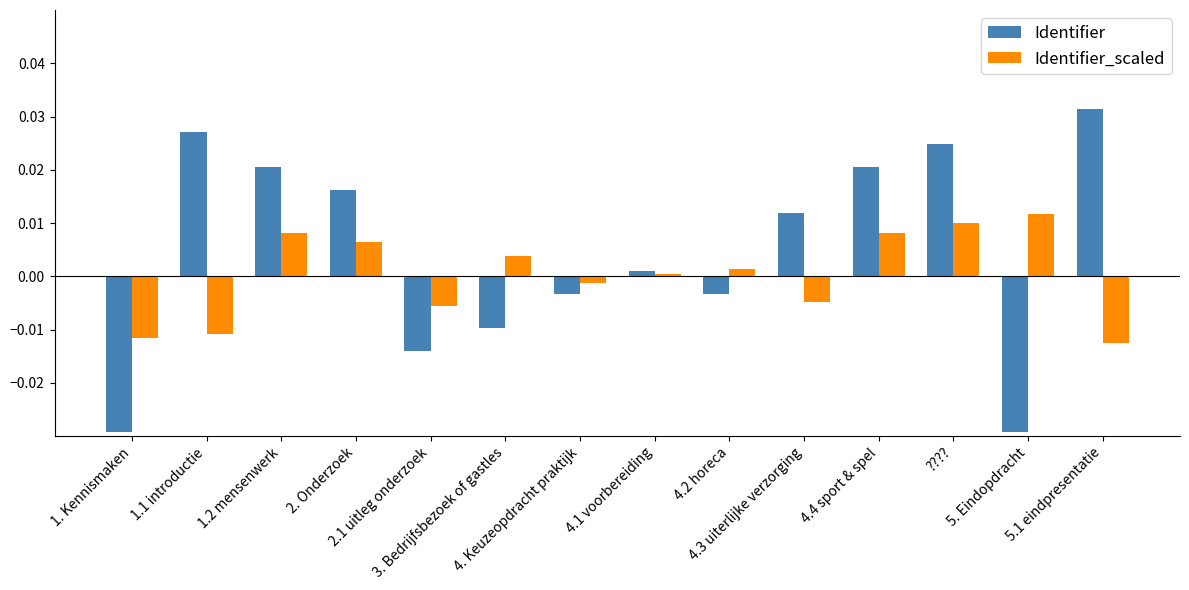

List the series in order of their peak value, highest first.

Identifier, Identifier_scaled